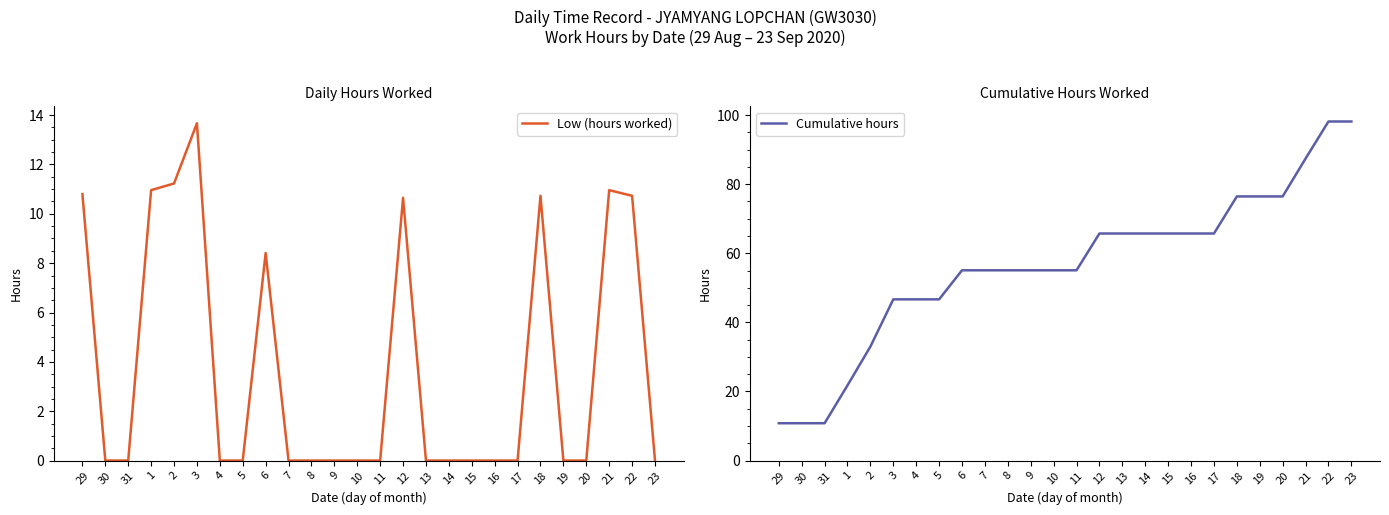

True or false: Cumulative hours has more than 1 interior local peaks.

False